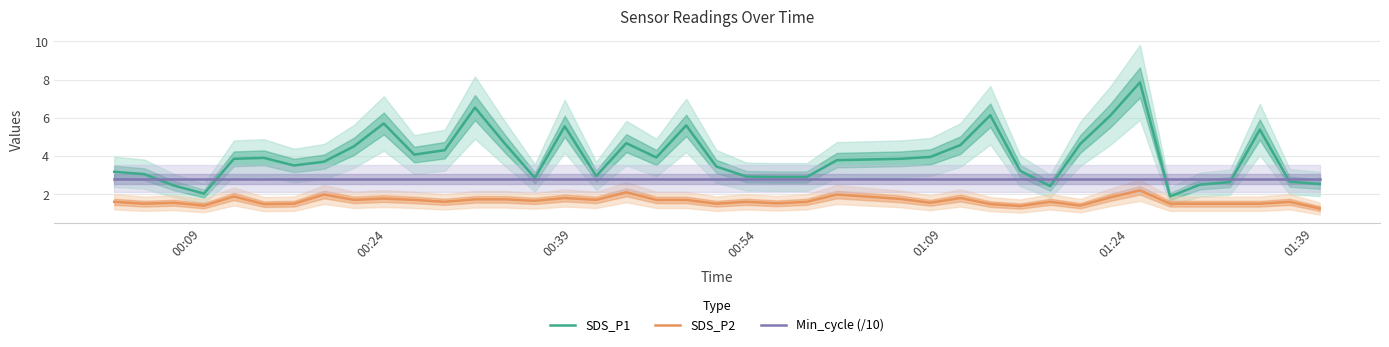

True or false: SDS_P1 and SDS_P2 intersect in this chart.

False